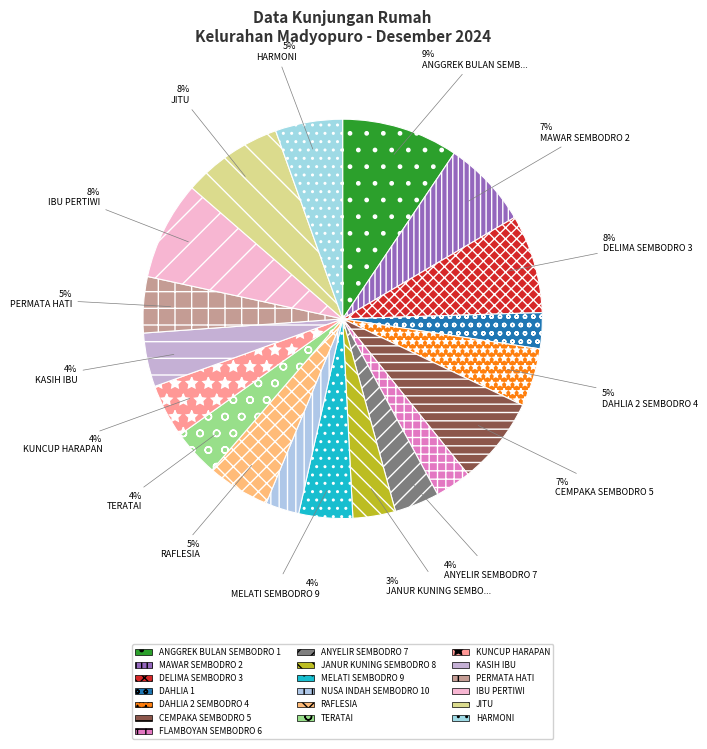

Which category has the smallest portion of the pie?

NUSA INDAH SEMBODRO 10